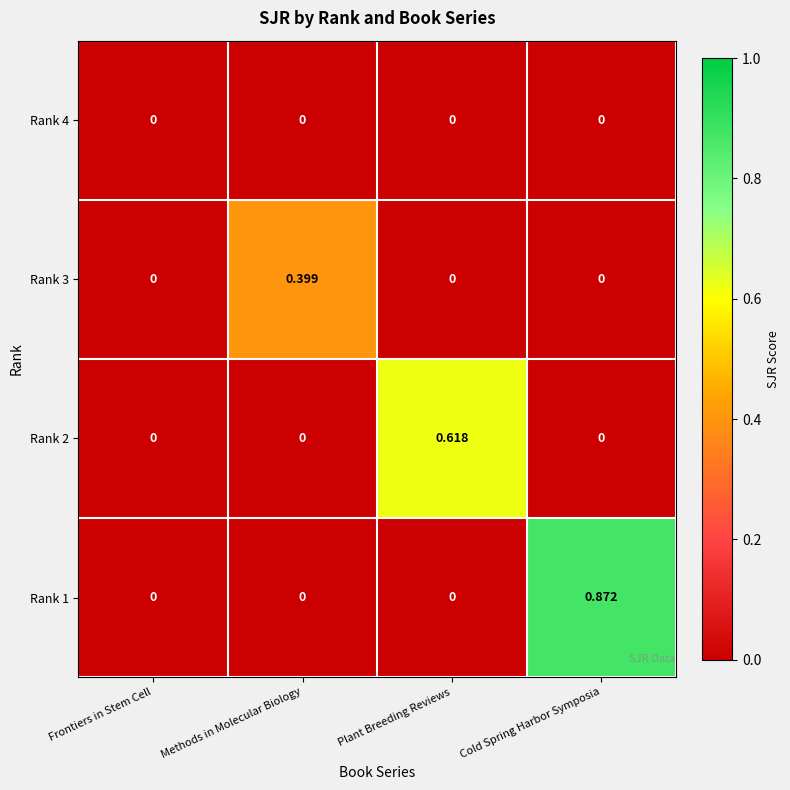

Is the value of Rank 1 at Cold Spring Harbor Symposia greater than the value of Rank 4 at Frontiers in Stem Cell?

Yes